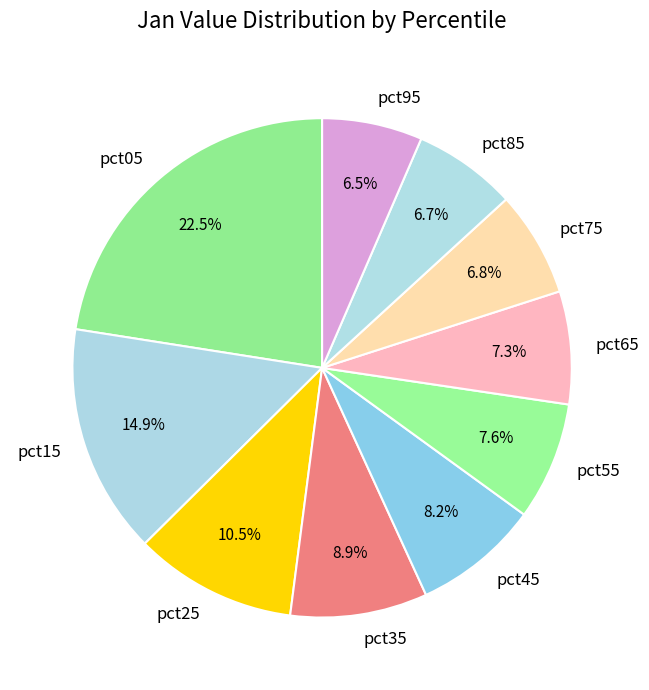

How much of the chart is everything except pct15?

85.1%